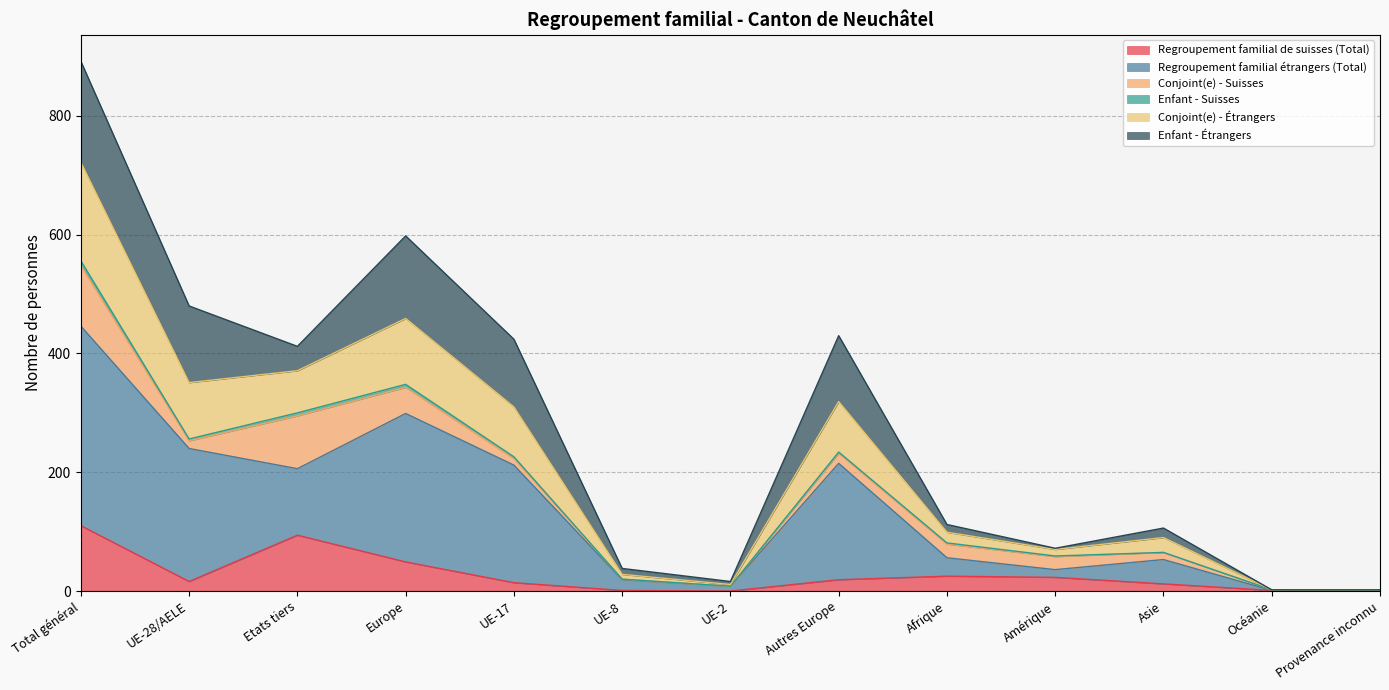

Is the value of Regroupement familial de suisses (Total) at Europe greater than the value of Regroupement familial étrangers (Total) at Etats tiers?

No